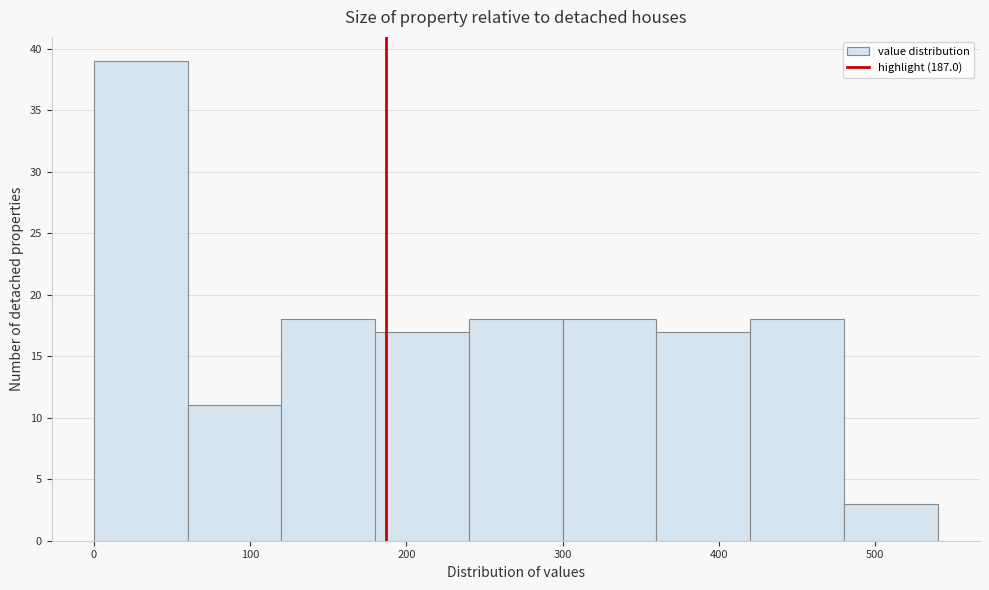

Reading left to right, transcribe this chart: for each bar, give the range it covers on the x-axis and its height. The values are not printed on the chart, so give them approximately, as read against the axis.

0 to 60: 39
60 to 120: 11
120 to 180: 18
180 to 240: 17
240 to 300: 18
300 to 360: 18
360 to 420: 17
420 to 480: 18
480 to 540: 3